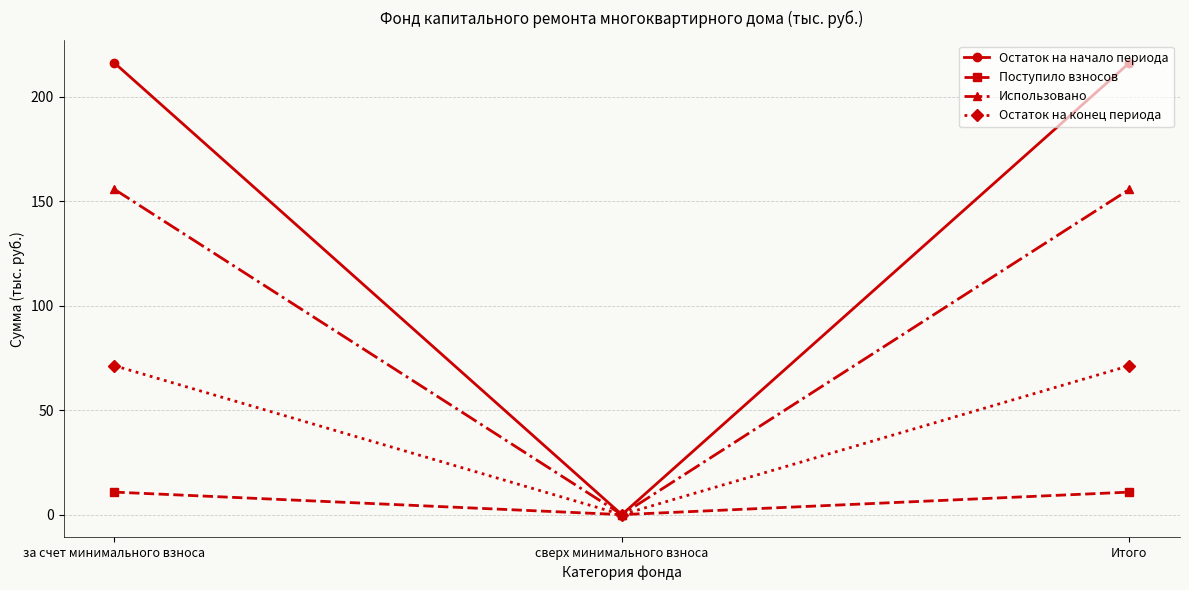

Is it true that Поступило взносов equals 0.0 at сверх минимального взноса?

True